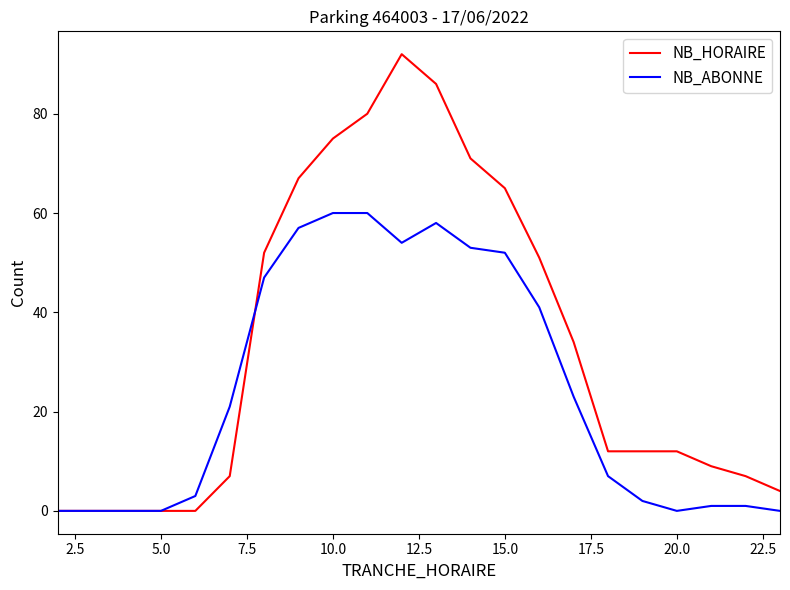

What is the maximum value shown in the chart?

92